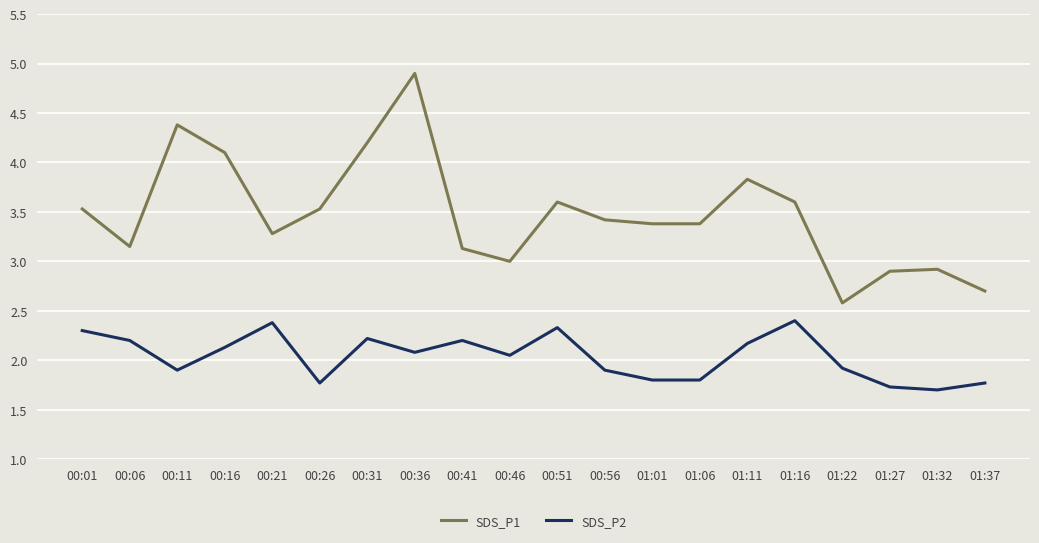

What is the spread (max minus min) of values at 00:11?

2.5